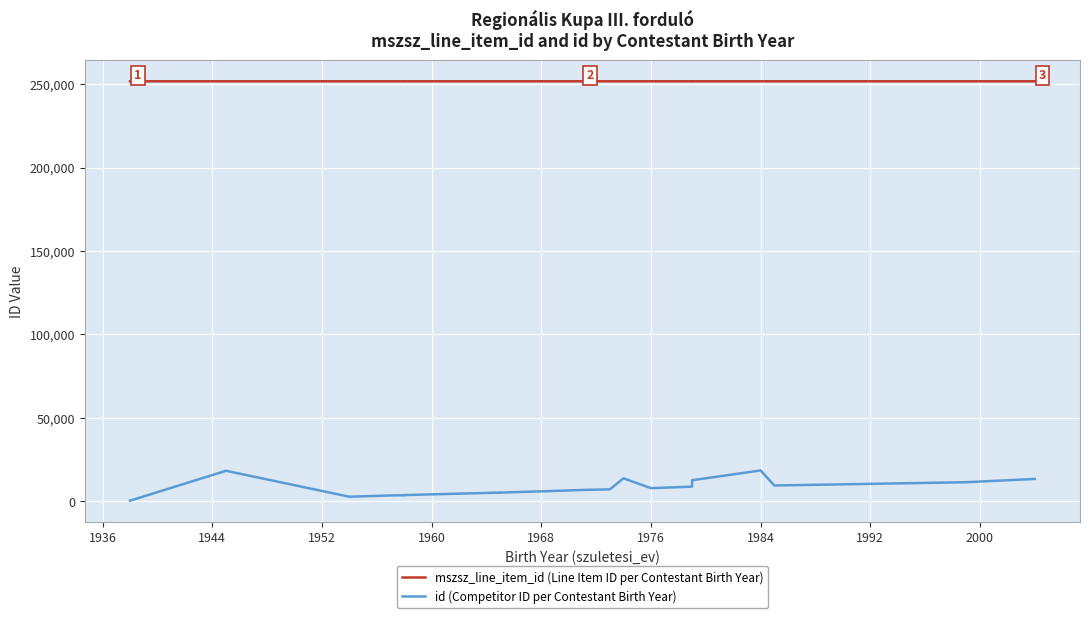

Where is mszsz_line_item_id (Line Item ID per Contestant Birth Year) nearest to the value 251734?

1944